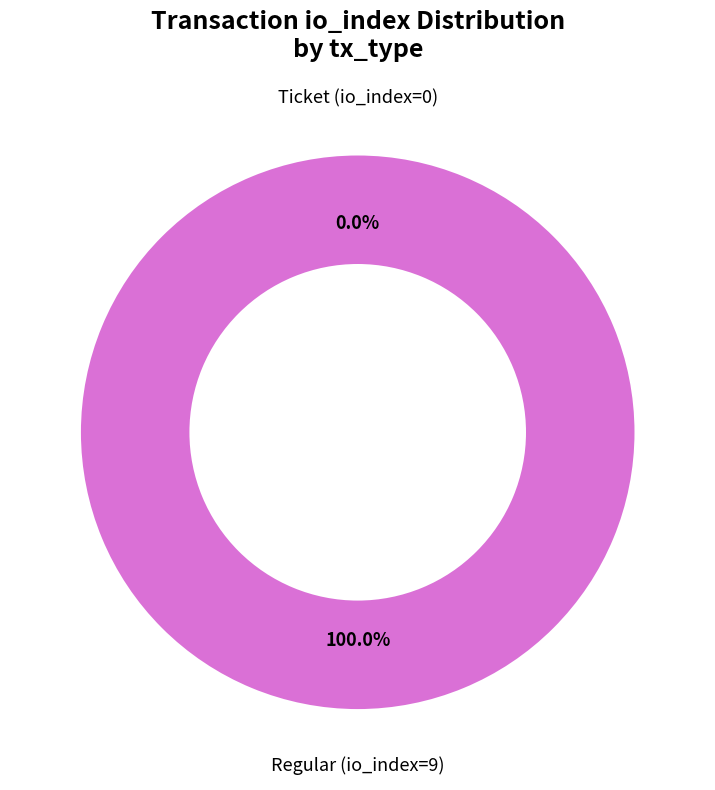

How many slices are in this pie chart?

2